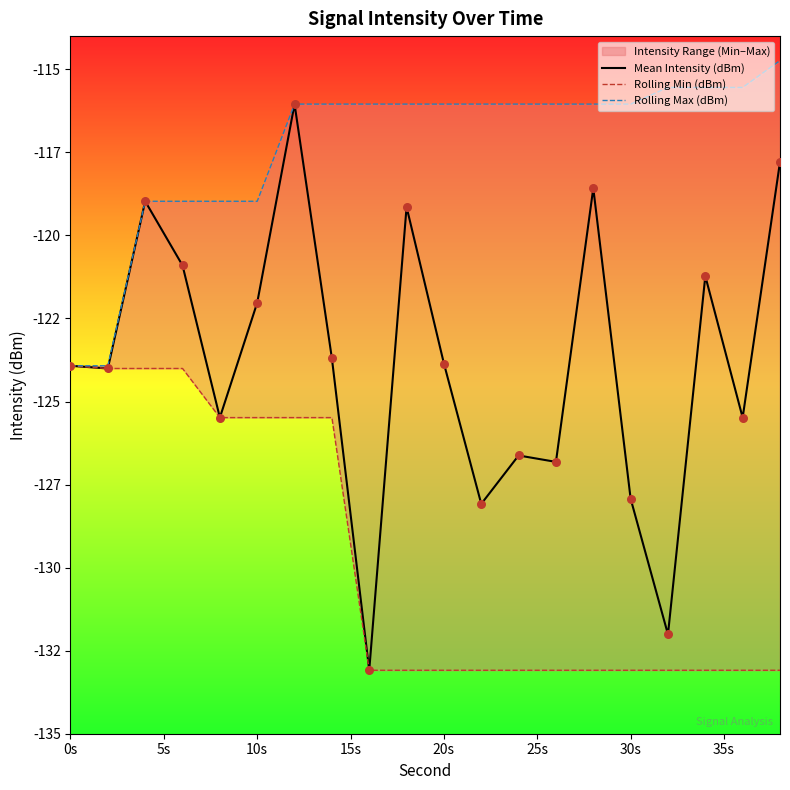

Is the value of Rolling Min (dBm) at 18 greater than the value of Mean Intensity (dBm) at 35s?

No